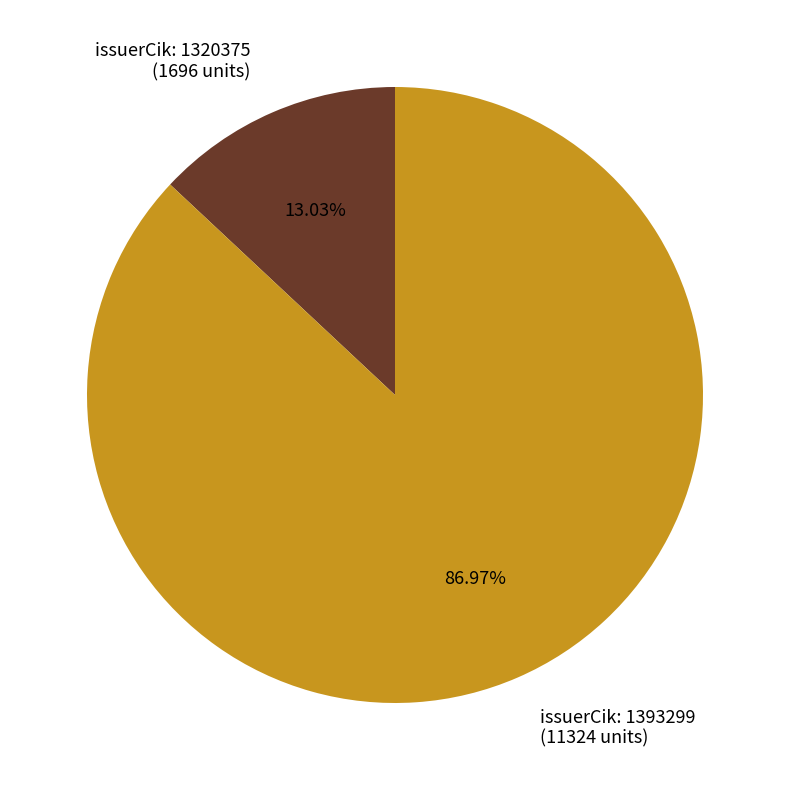

What is the smallest slice in the pie chart?

issuerCik: 1320375 (1696 units)